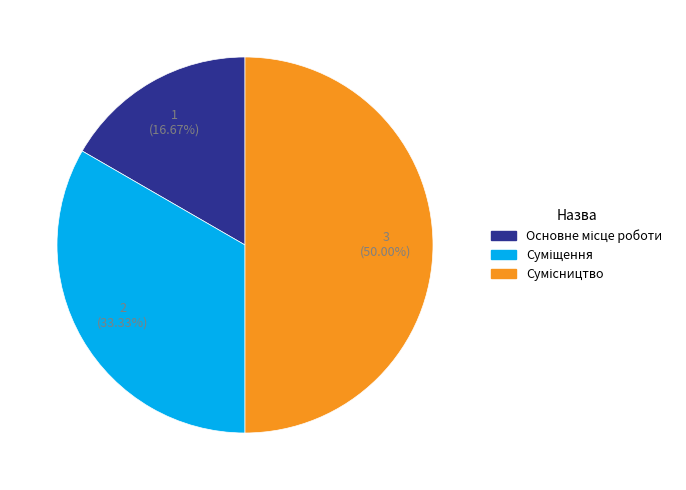

What percentage is the Основне місце роботи slice, to the nearest percent?

17%